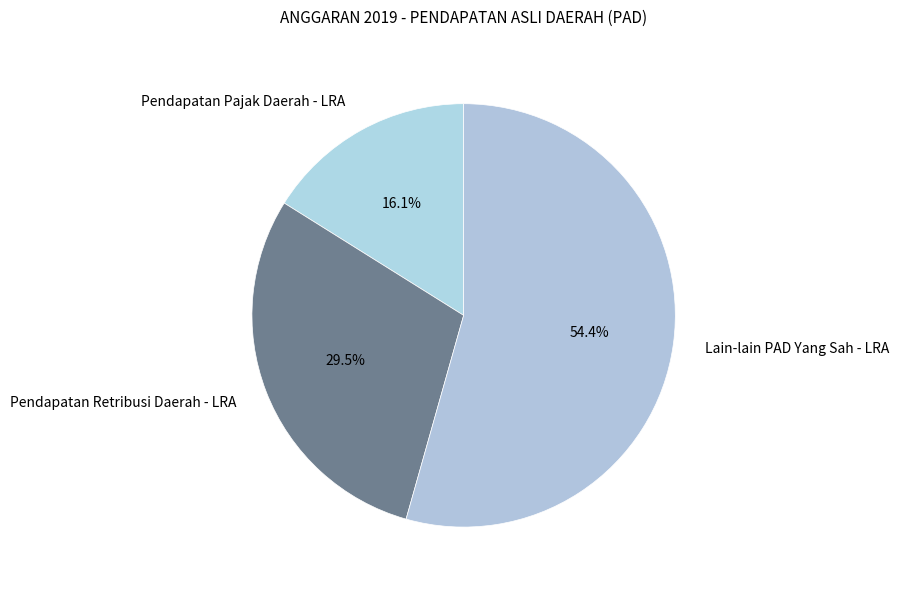

To the nearest percent, what is the combined percentage of Pendapatan Retribusi Daerah - LRA and Pendapatan Pajak Daerah - LRA?

46%